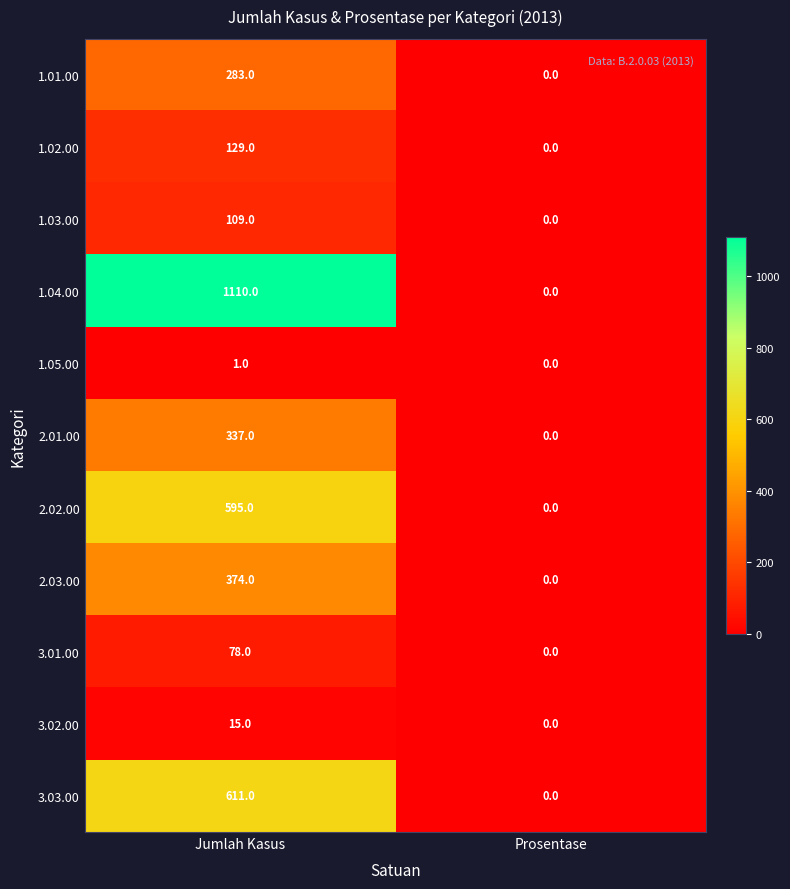

Which label corresponds to the smallest value in the chart?

Prosentase